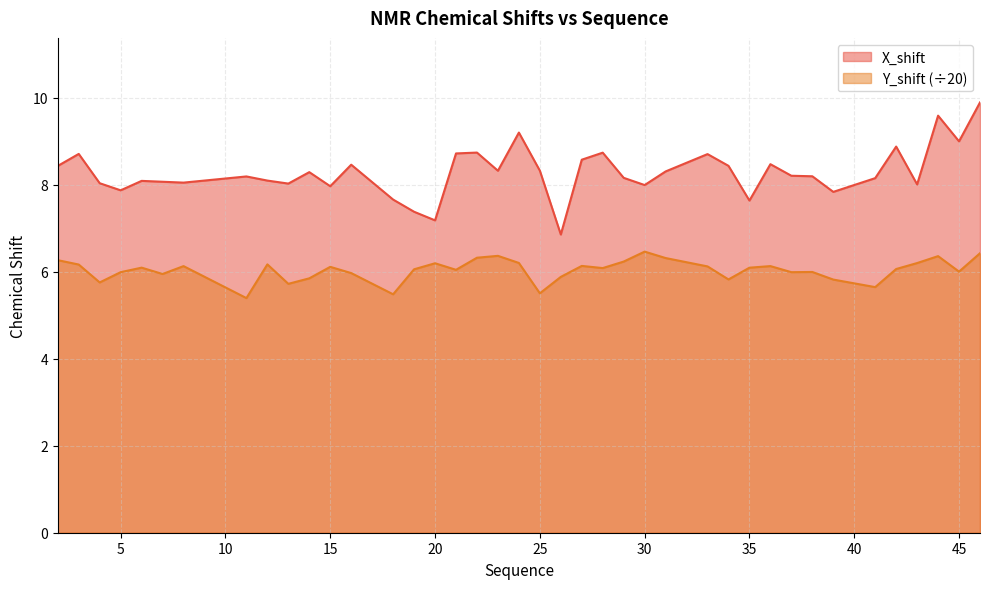

How many data points in X_shift are above 8?

31